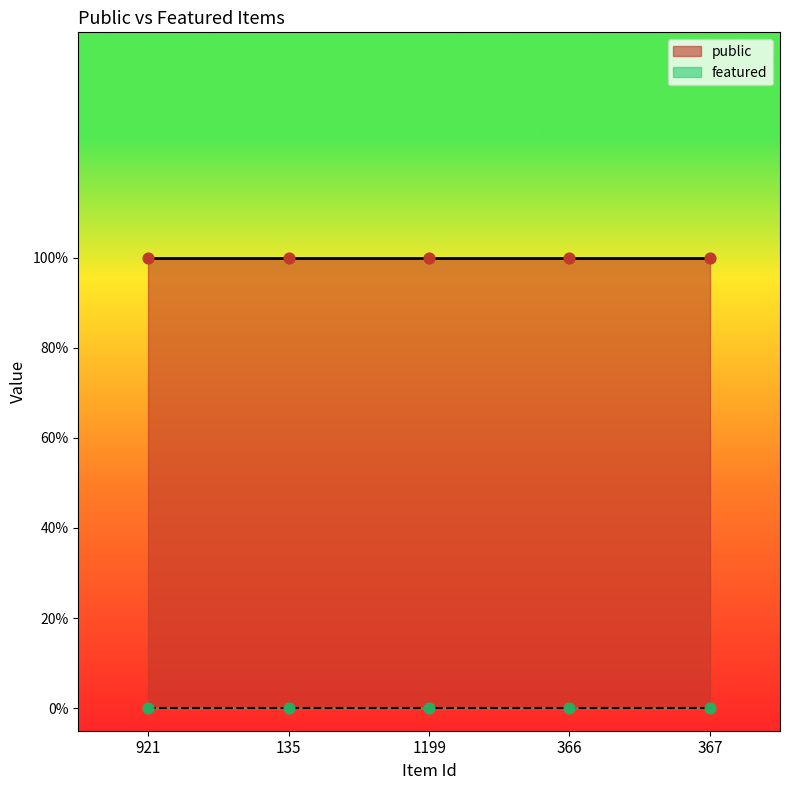

At which category is the sum across all series the highest?

921